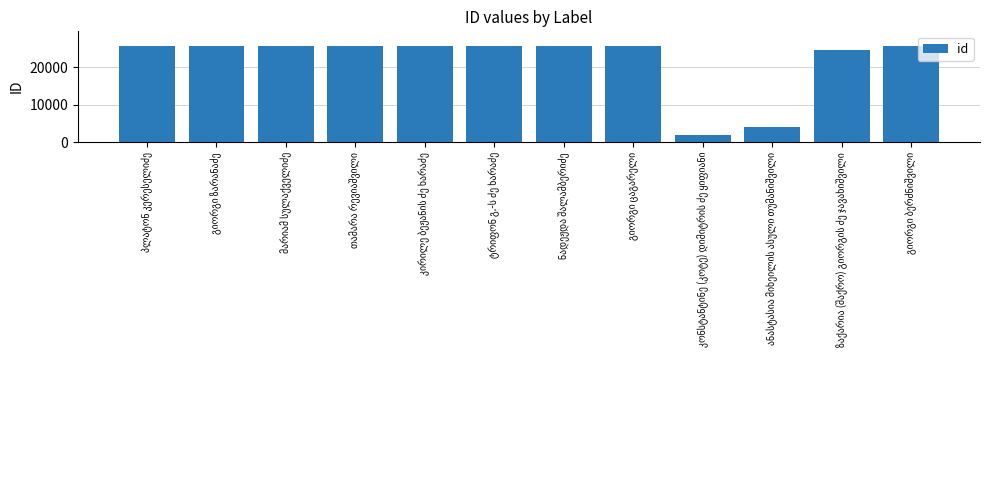

What is the maximum value shown in the chart?

25678